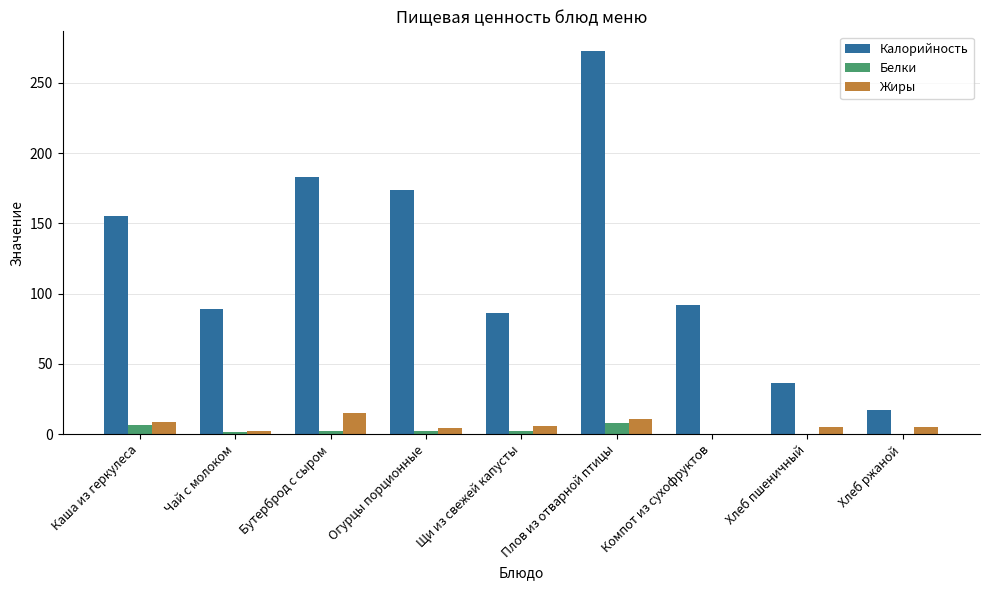

The Белки series shows 1.7 at Чай с молоком. True or false?

True